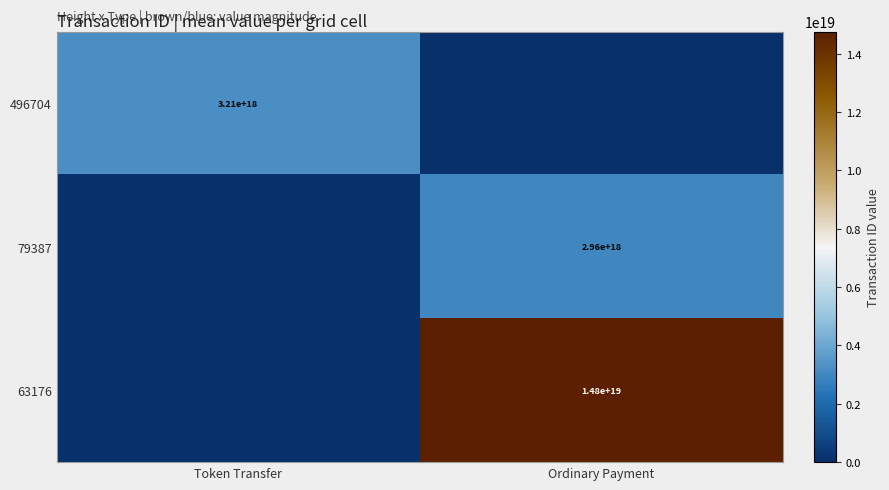

Is it true that 63176 equals 4260969338159585280 at Ordinary Payment?

False